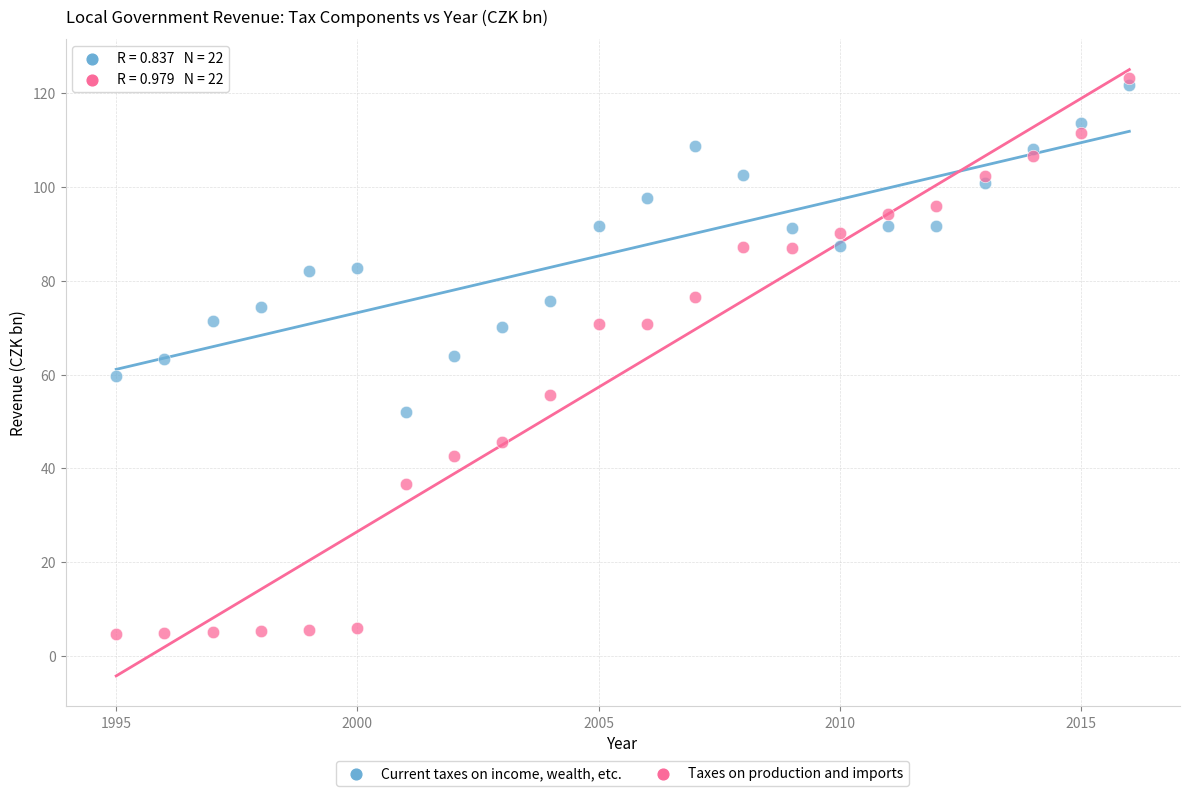

What are all the series names shown in the legend?

Current taxes on income, wealth, etc., Taxes on production and imports